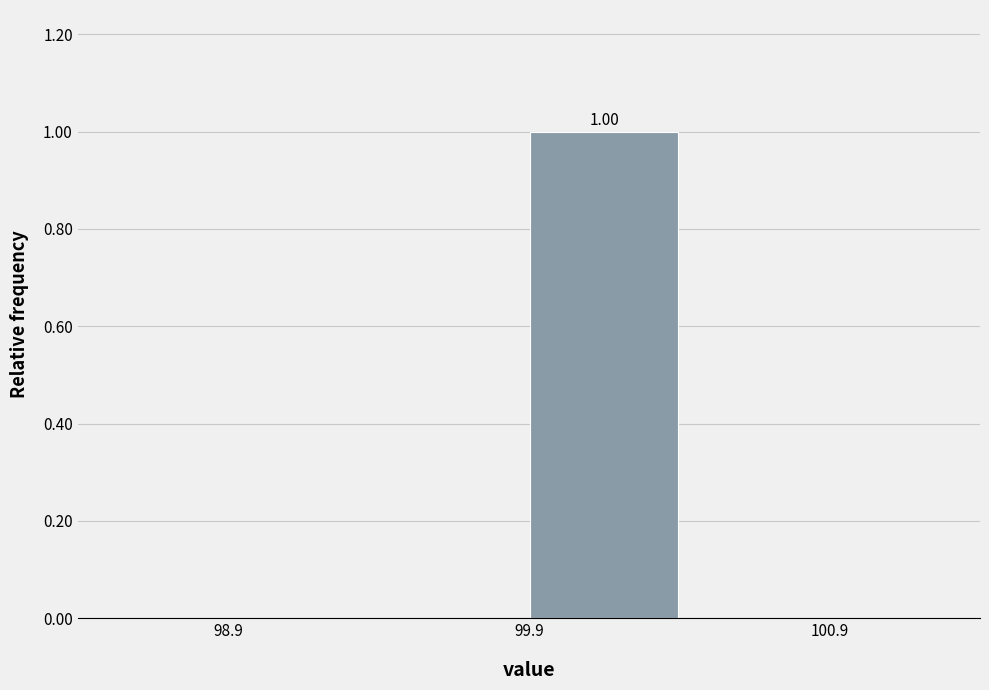

Over which range of the x-axis is the bar tallest?

99.9 to 100.4